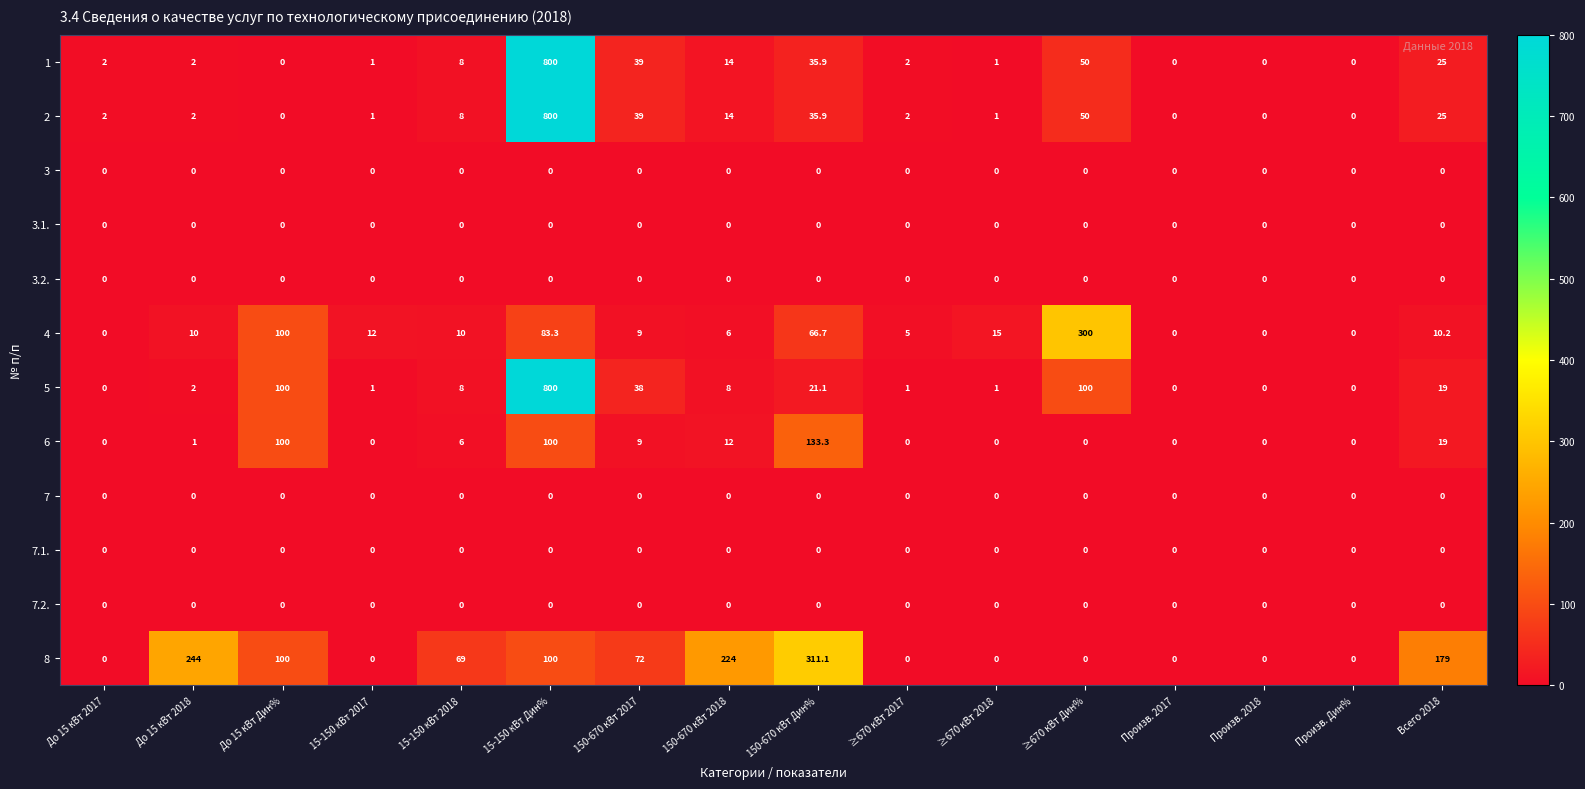

What is the maximum value shown in the chart?

800.0